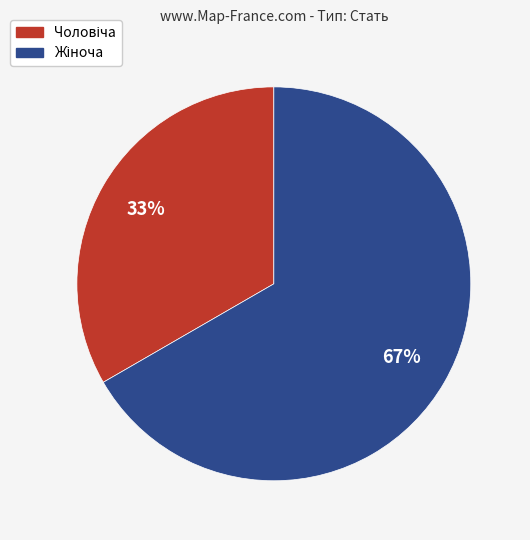

To the nearest percent, what is the average slice percentage?

50%